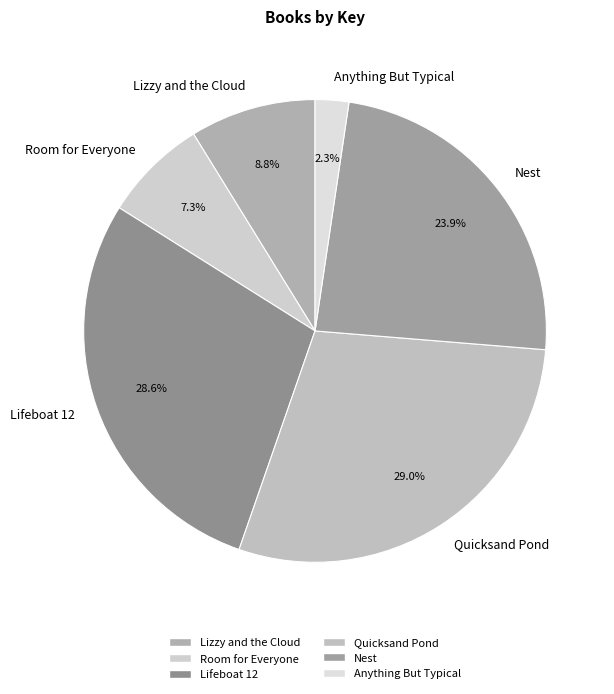

Which category has the smallest portion of the pie?

Anything But Typical